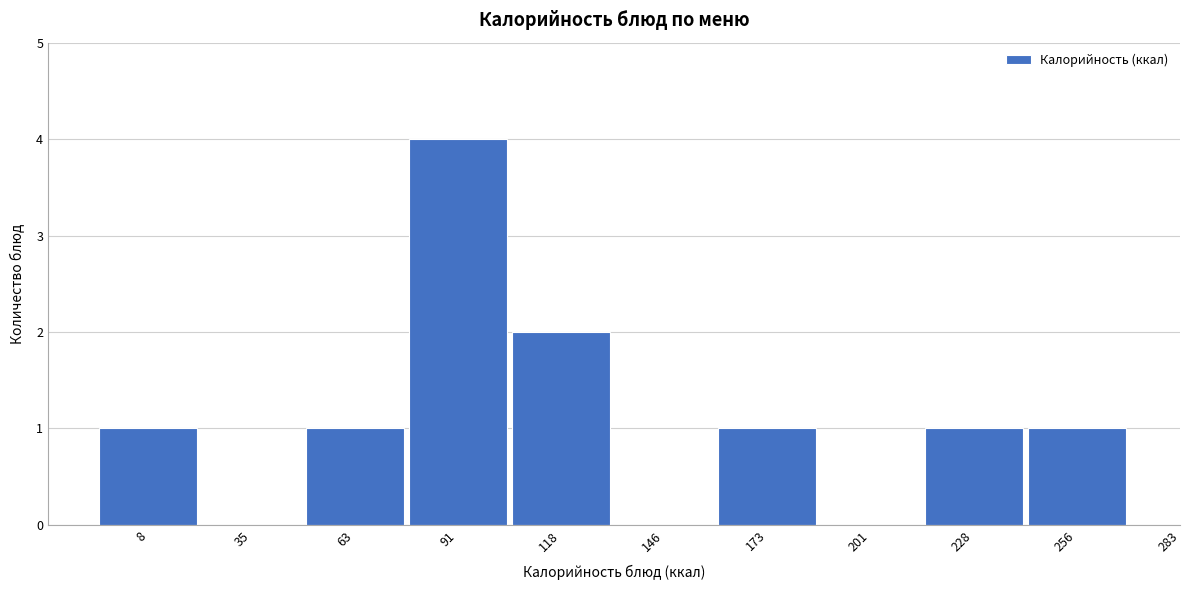

Reading right to left, transcribe all the data shown in this chart.

256=1	228=1	201=0	173=1	146=0	118=2	91=4	63=1	35=0	8=1